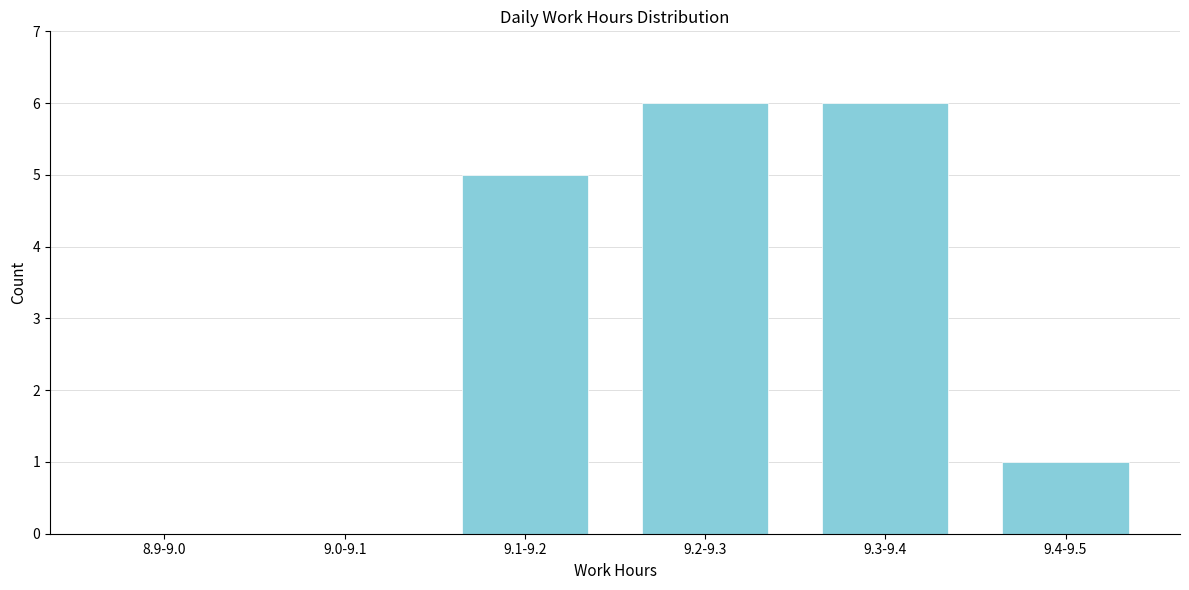

Reading left to right, what are all the values shown in this chart?

8.9-9.0=0	9.0-9.1=0	9.1-9.2=5	9.2-9.3=6	9.3-9.4=6	9.4-9.5=1